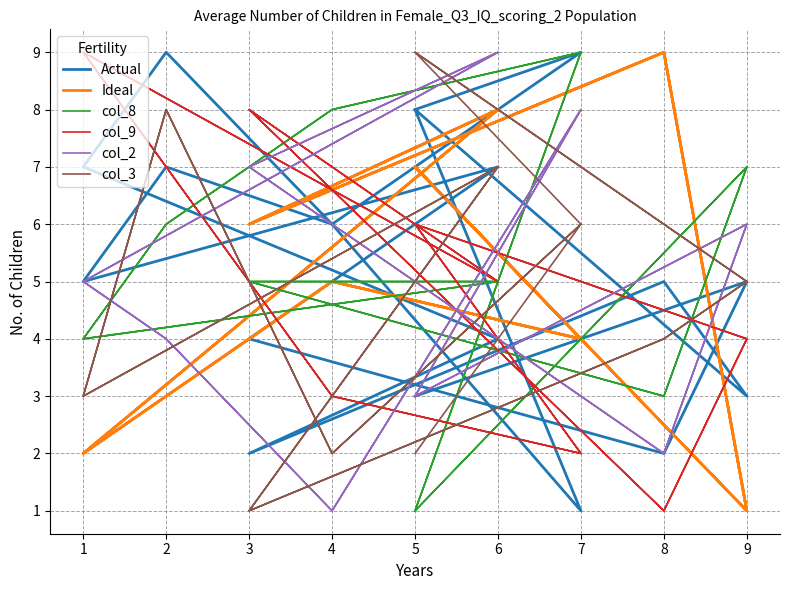

Rank the series by their maximum value, from highest to lowest.

Actual, Ideal, col_8, col_9, col_2, col_3